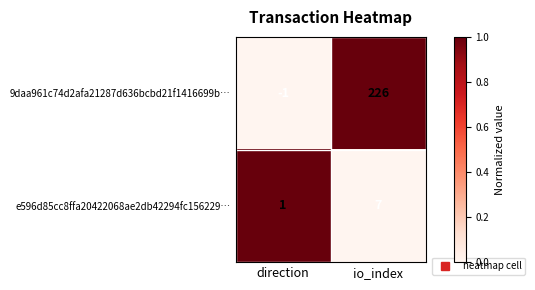

At how many categories does at least one series exceed 0?

2